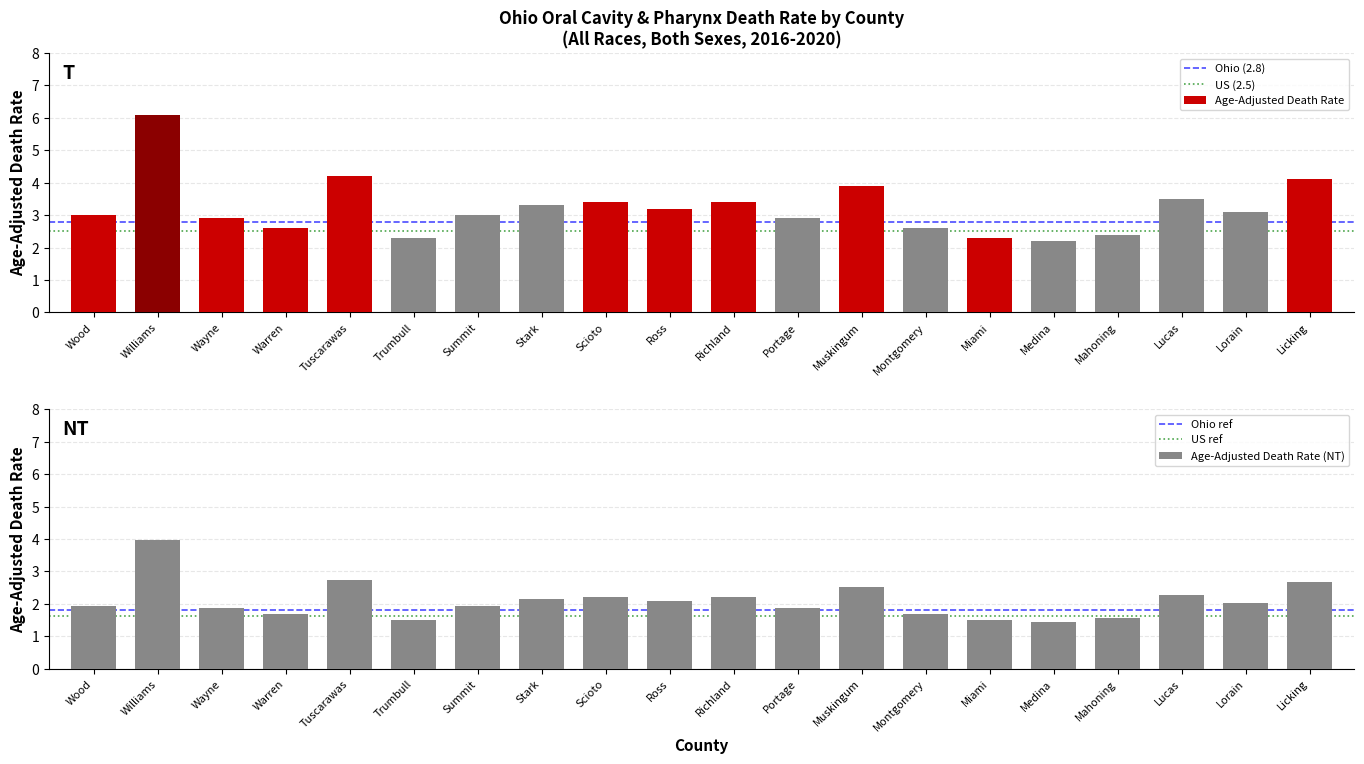

What is the average value of the Age-Adjusted Death Rate (NT) series?

2.1